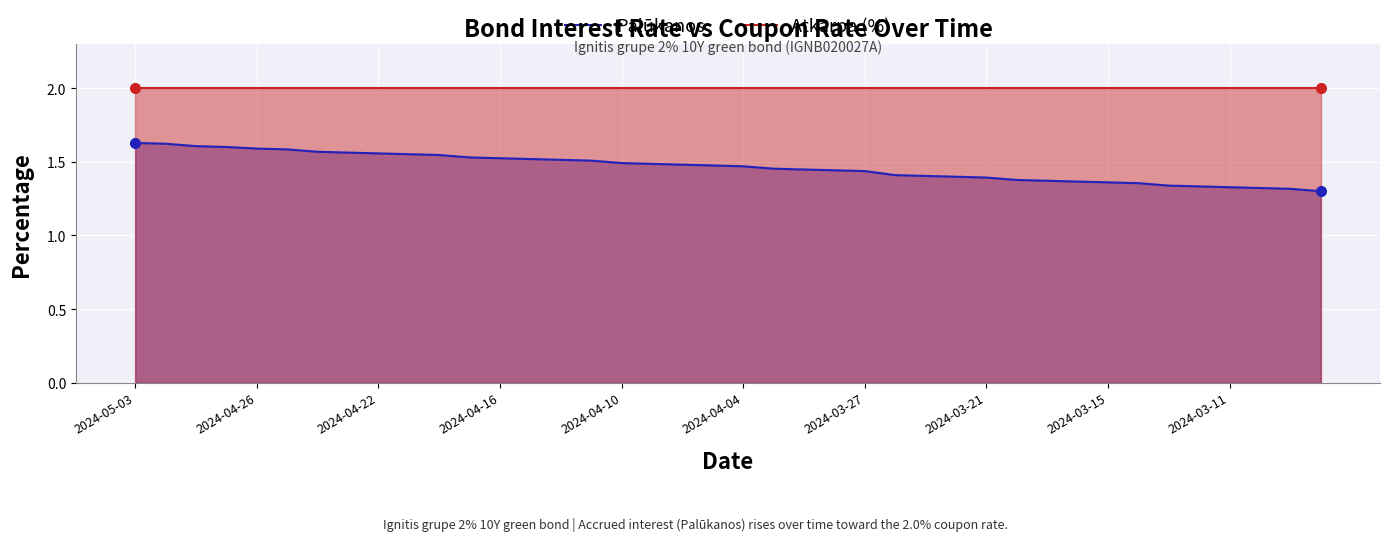

Reading right to left, transcribe all the data shown in this chart.

Palūkanos: 1.3	1.3	1.3	1.3	1.3	1.3	1.4	1.4	1.4	1.4	1.4	1.4	1.4	1.4	1.4	1.4	1.4	1.4	1.5	1.5	1.5	1.5	1.5	1.5	1.5	1.5	1.5	1.5	1.5	1.5	1.6	1.6	1.6	1.6	1.6	1.6	1.6	1.6	1.6	1.6
Atkarpa (%): 2.0	2.0	2.0	2.0	2.0	2.0	2.0	2.0	2.0	2.0	2.0	2.0	2.0	2.0	2.0	2.0	2.0	2.0	2.0	2.0	2.0	2.0	2.0	2.0	2.0	2.0	2.0	2.0	2.0	2.0	2.0	2.0	2.0	2.0	2.0	2.0	2.0	2.0	2.0	2.0